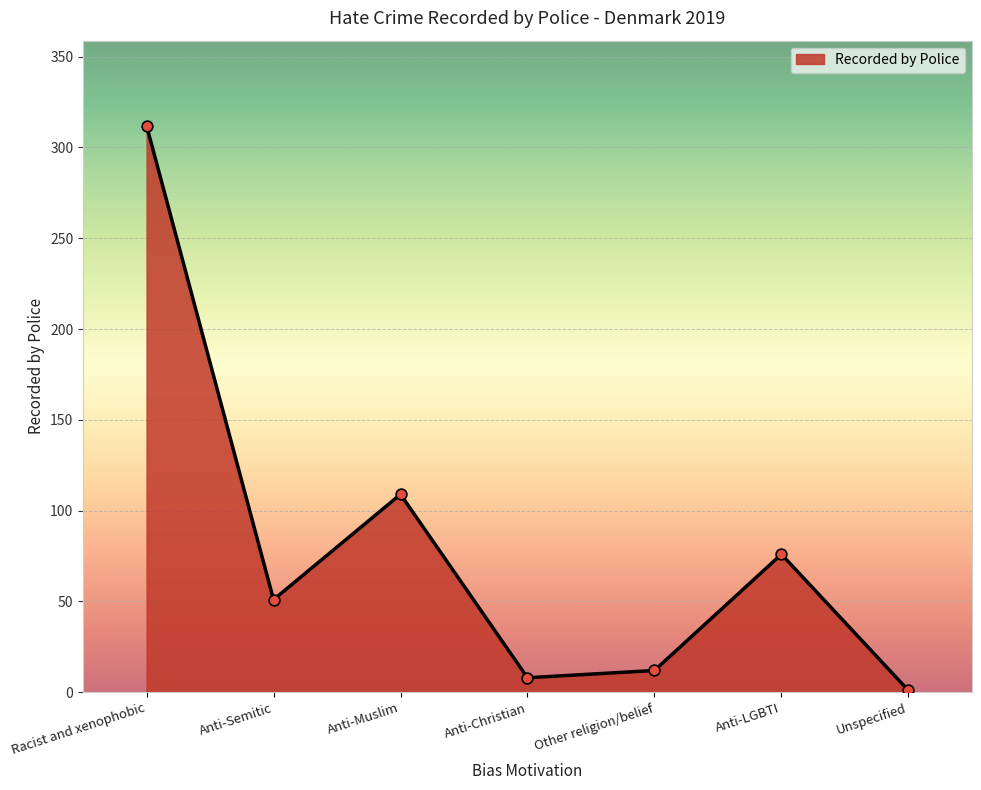

What is the change in value from Anti-Semitic to Other religion/belief?

-39